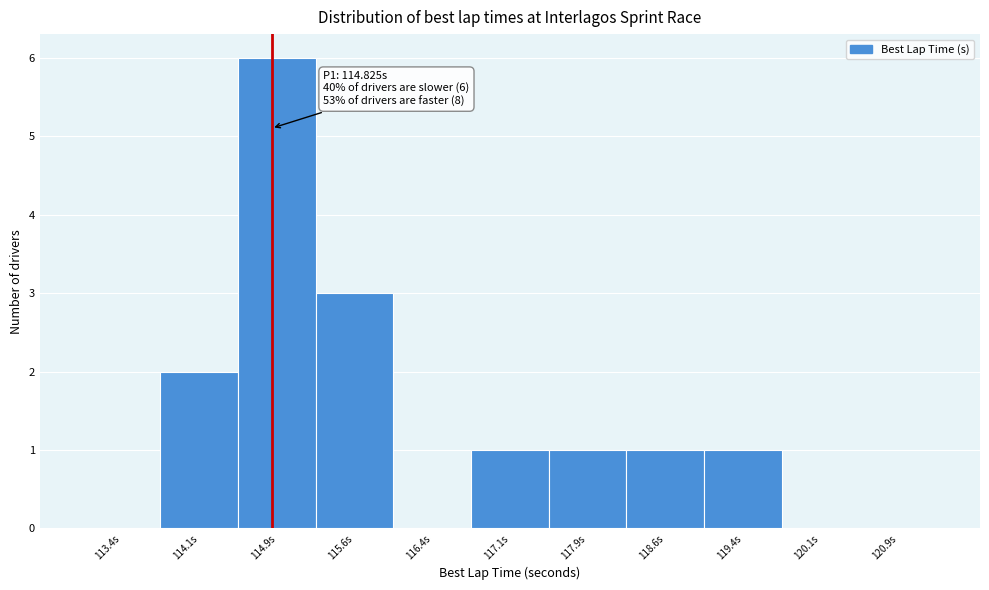

Over which range of the x-axis is the bar tallest?

114.50 to 115.25